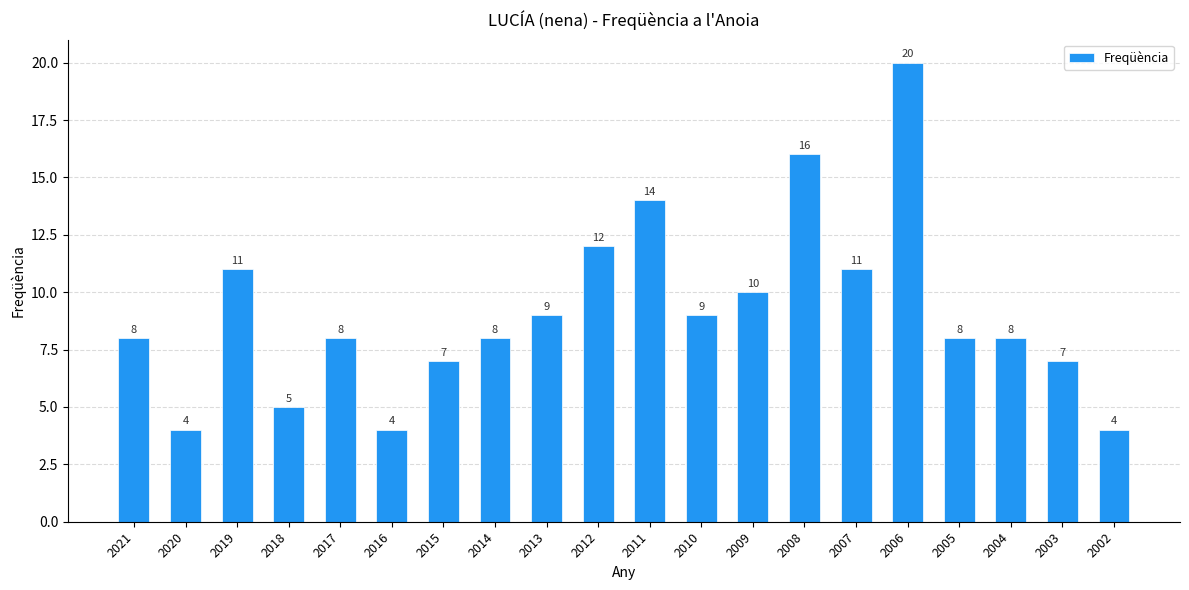

Between 2017 and 2012, which is larger?

2012